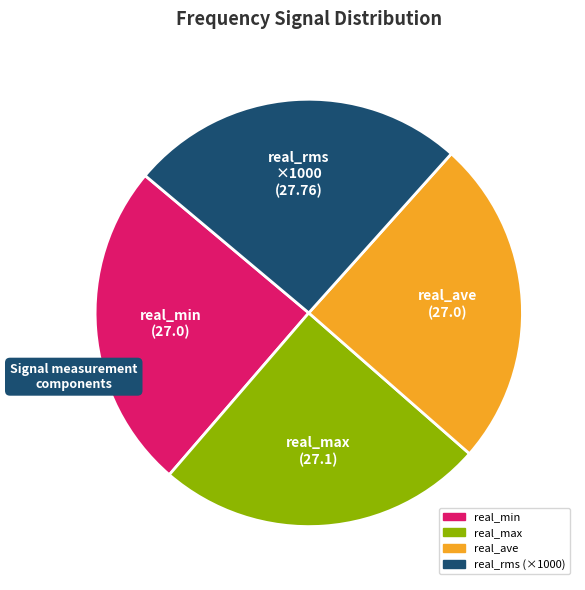

Which category has the biggest portion of the pie?

real_rms